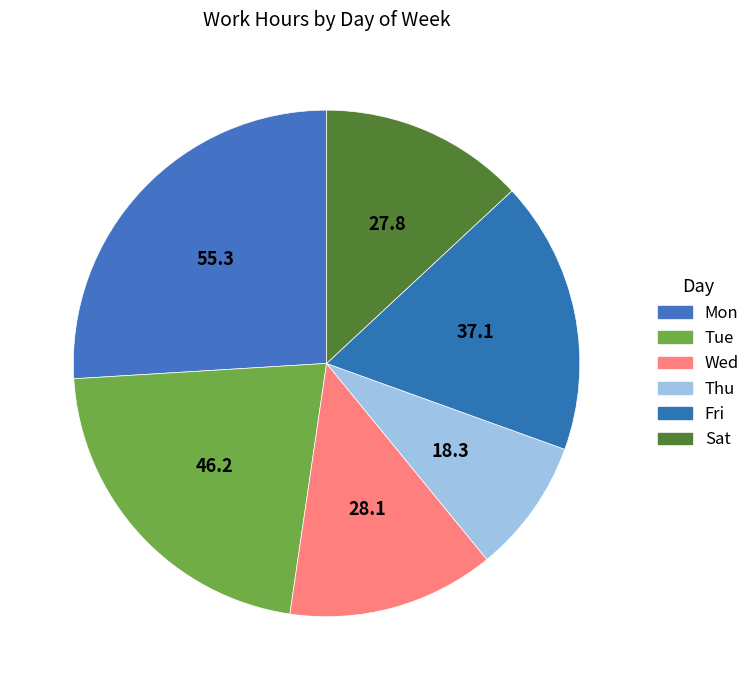

How many slices are in this pie chart?

6